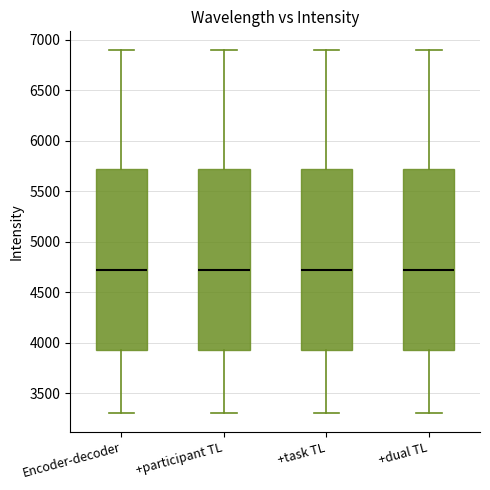

Reading left to right, read every box against the y-axis: the position of its median line, the range the box covers, and the ends of its whiskers. The values are not printed on the chart, so give them approximately, as read against the axis.

Encoder-decoder: median 4700, box 3950 to 5700, whiskers 3300 to 6900
+participant TL: median 4700, box 3950 to 5700, whiskers 3300 to 6900
+task TL: median 4700, box 3950 to 5700, whiskers 3300 to 6900
+dual TL: median 4700, box 3950 to 5700, whiskers 3300 to 6900